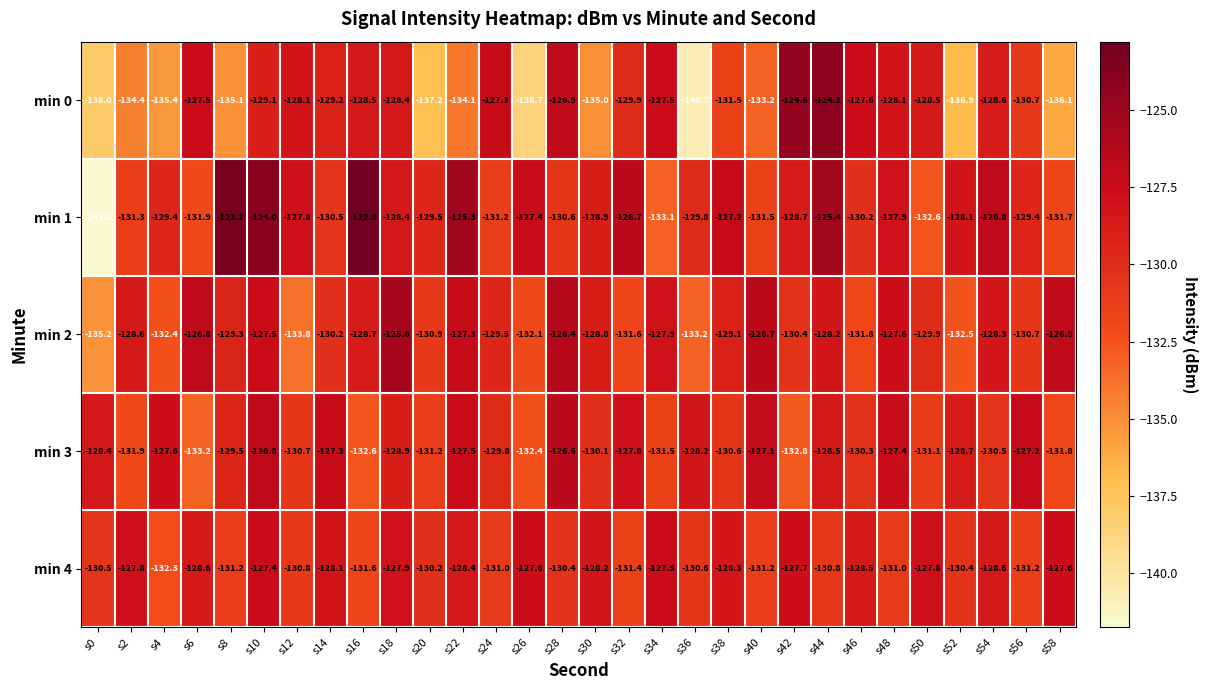

At which category is the sum across all series the highest?

s10